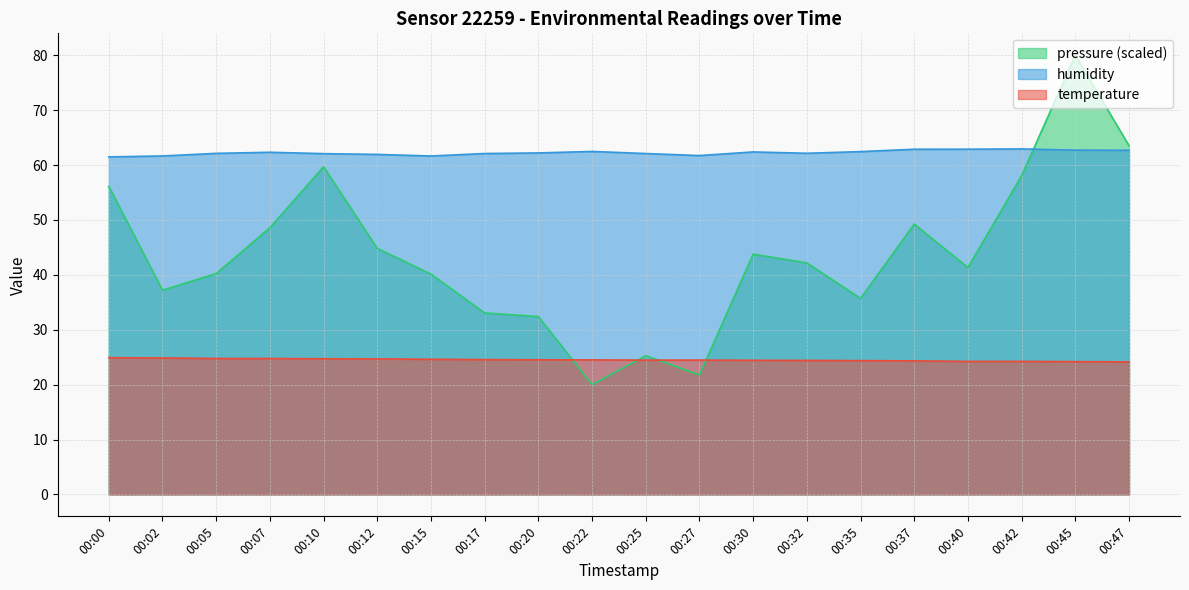

Between 00:00 and 00:20, which is larger?

00:00